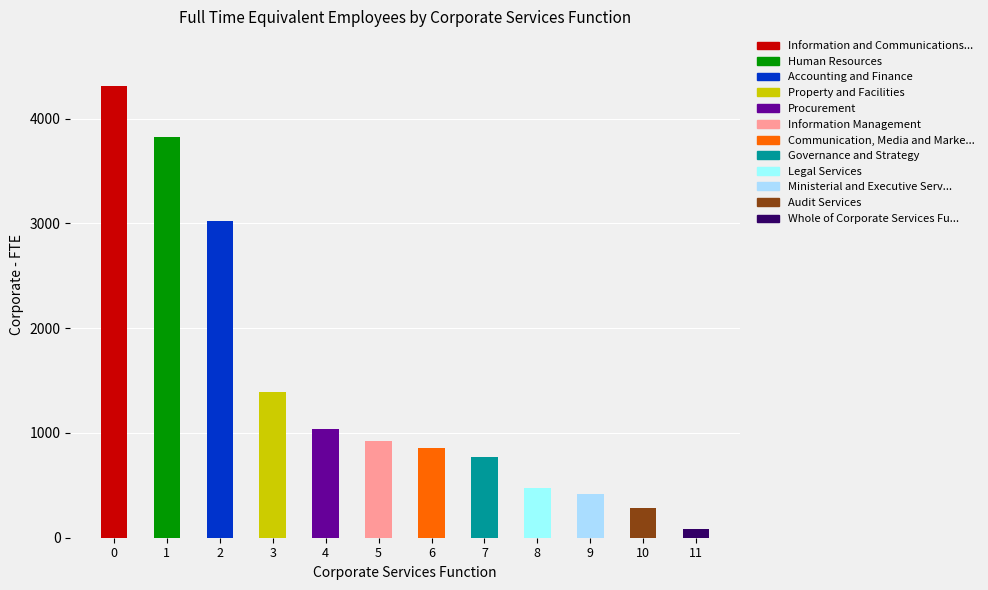

What is the difference between the values at Governance and Strategy and Procurement?

267.2